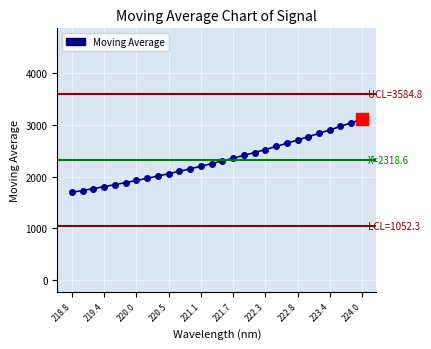

What is the sum of all values?

64919.6